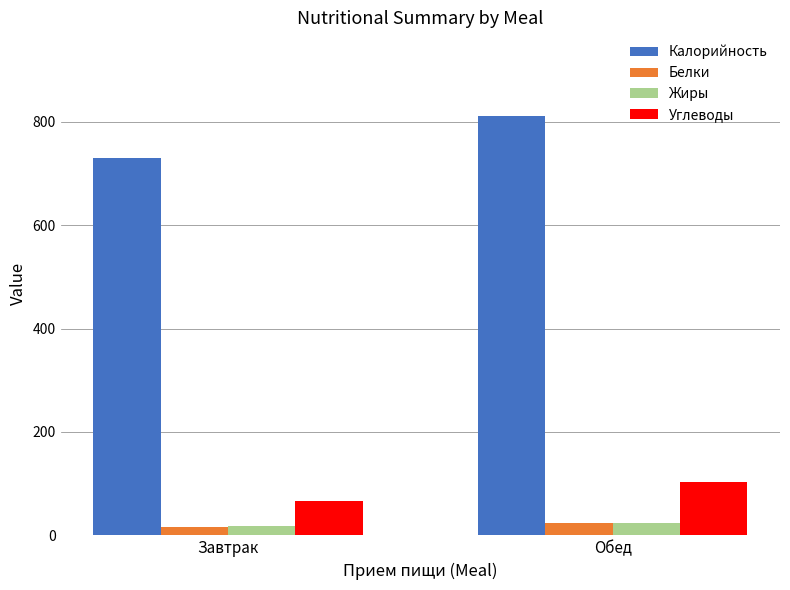

Reading left to right, transcribe all the data shown in this chart.

Калорийность: 731.0	811.0
Белки: 16.4	24.0
Жиры: 18.4	24.4
Углеводы: 67.0	104.0